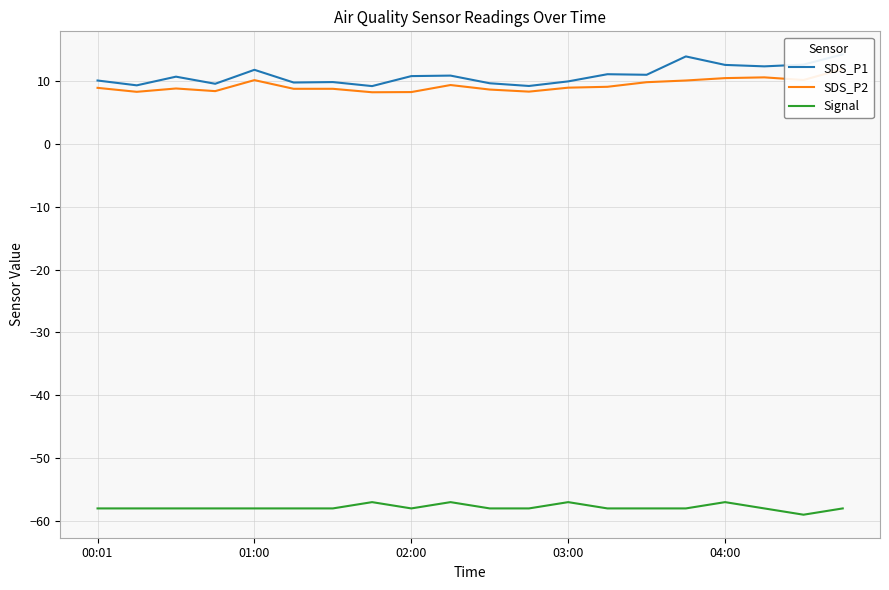

True or false: SDS_P2 and SDS_P1 intersect in this chart.

False